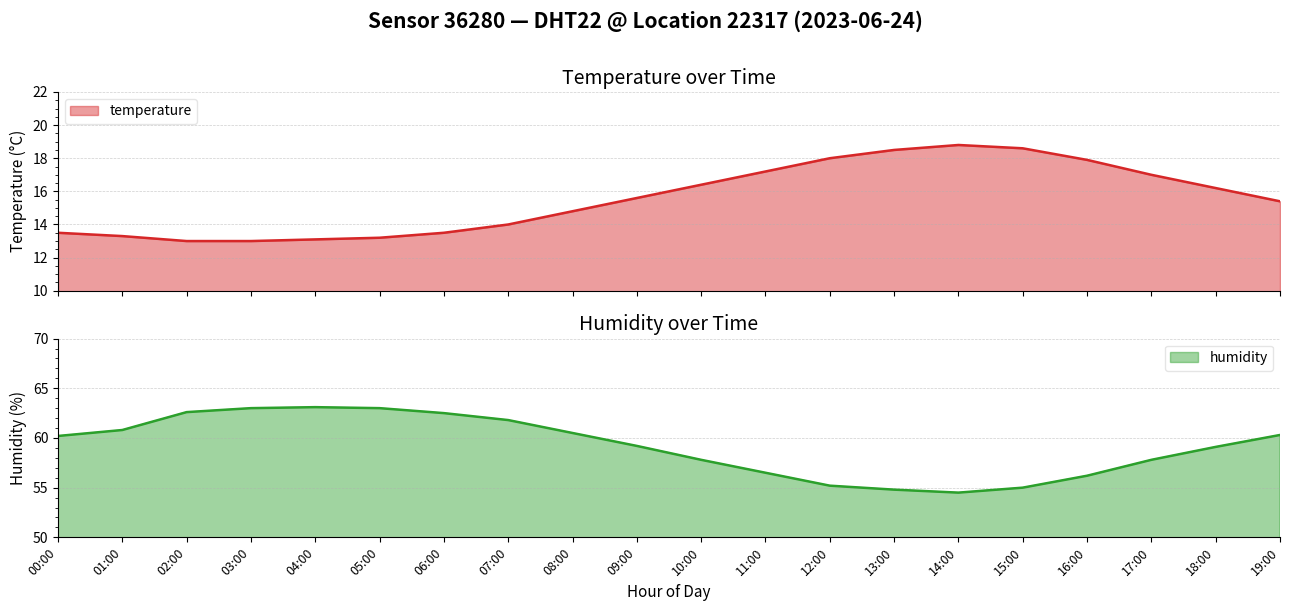

Reading left to right, extract all data points from this chart.

temperature: 00:00=13.5	01:00=13.3	02:00=13.0	03:00=13.0	04:00=13.1	05:00=13.2	06:00=13.5	07:00=14.0	08:00=14.8	09:00=15.6	10:00=16.4	11:00=17.2	12:00=18.0	13:00=18.5	14:00=18.8	15:00=18.6	16:00=17.9	17:00=17.0	18:00=16.2	19:00=15.4
humidity: 00:00=60.2	01:00=60.8	02:00=62.6	03:00=63.0	04:00=63.1	05:00=63.0	06:00=62.5	07:00=61.8	08:00=60.5	09:00=59.2	10:00=57.8	11:00=56.5	12:00=55.2	13:00=54.8	14:00=54.5	15:00=55.0	16:00=56.2	17:00=57.8	18:00=59.1	19:00=60.3